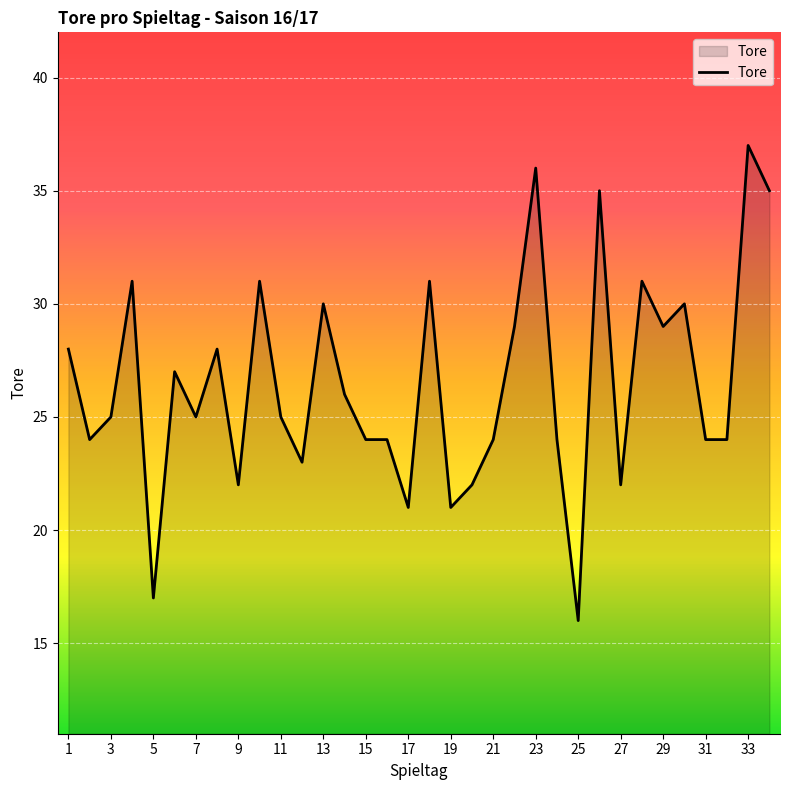

What is the minimum value shown in the chart?

16